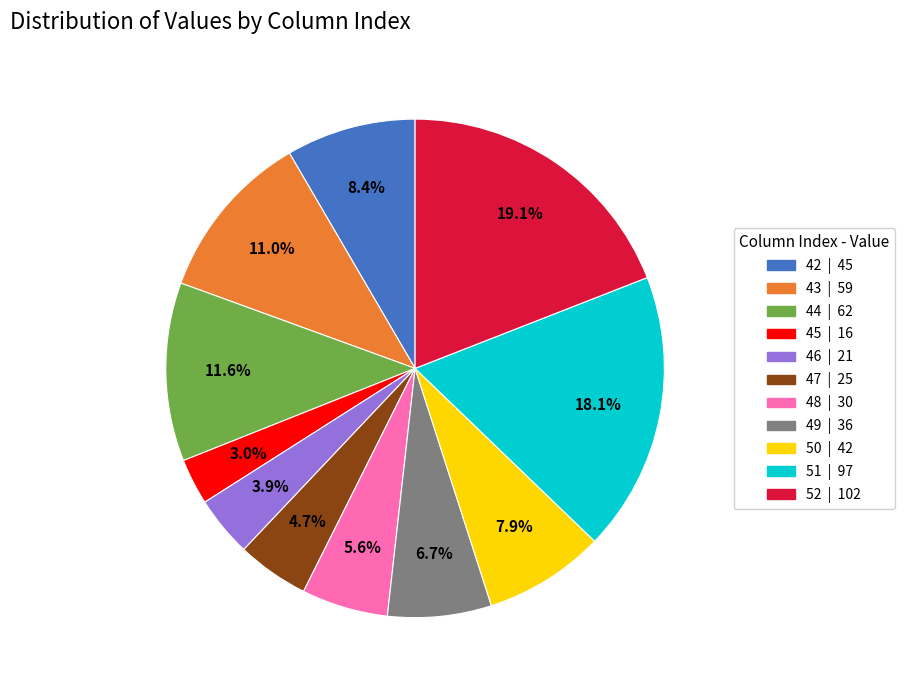

How much of the chart is everything except 50?

92.1%